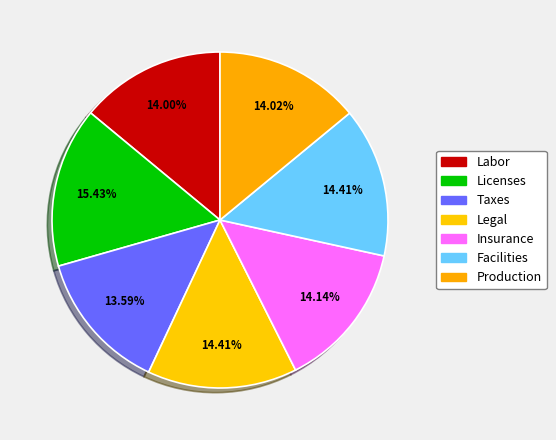

Count the number of slices in the pie.

7